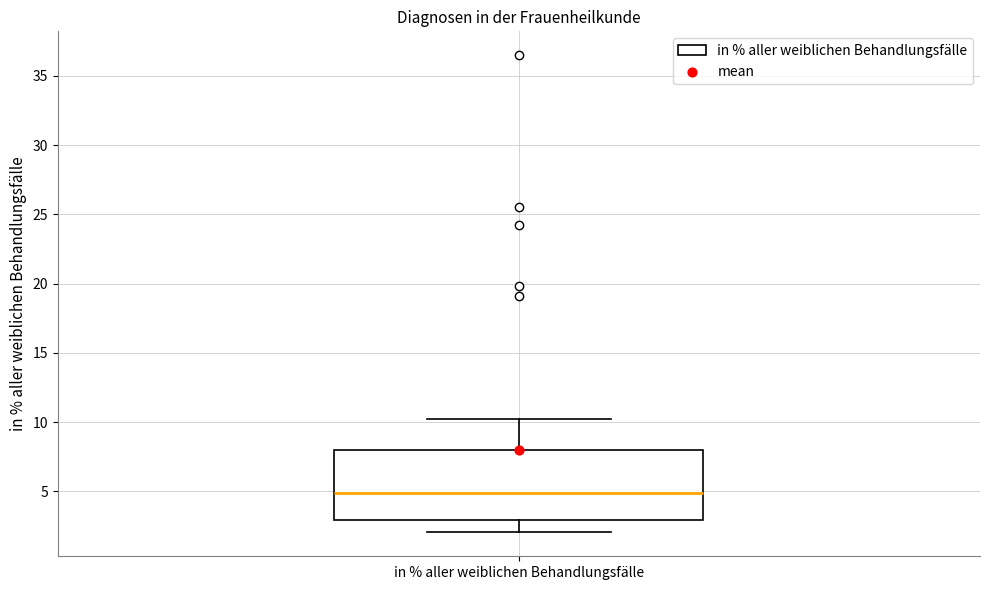

Transcribe this box plot: give where the median line is, the range the box spans, and where the two whiskers end, as read against the y-axis. The values are not printed on the chart, so give them approximately, as read against the axis.

median 5, box 3 to 8, whiskers 2 to 10